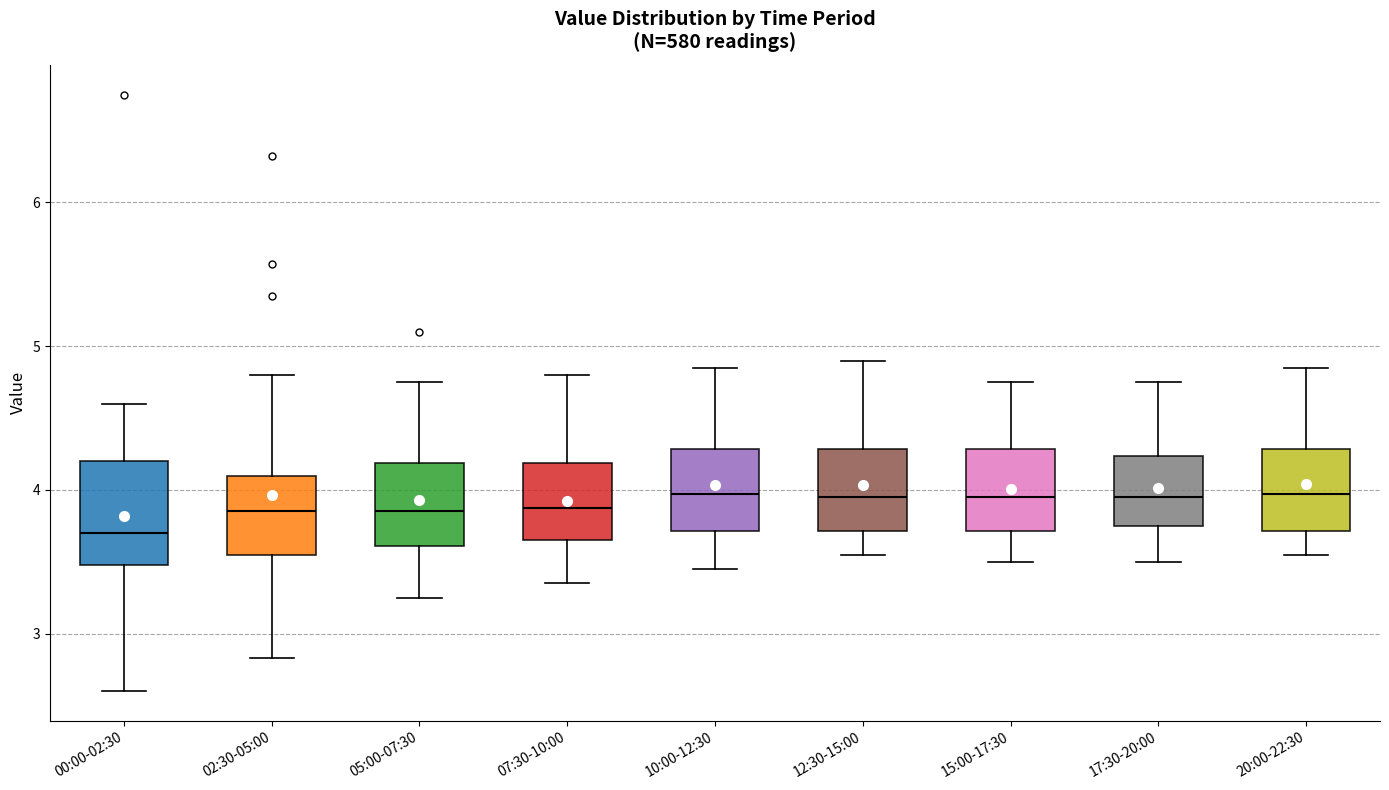

Which box is the tallest, from its lower edge to its upper edge?

00:00-02:30